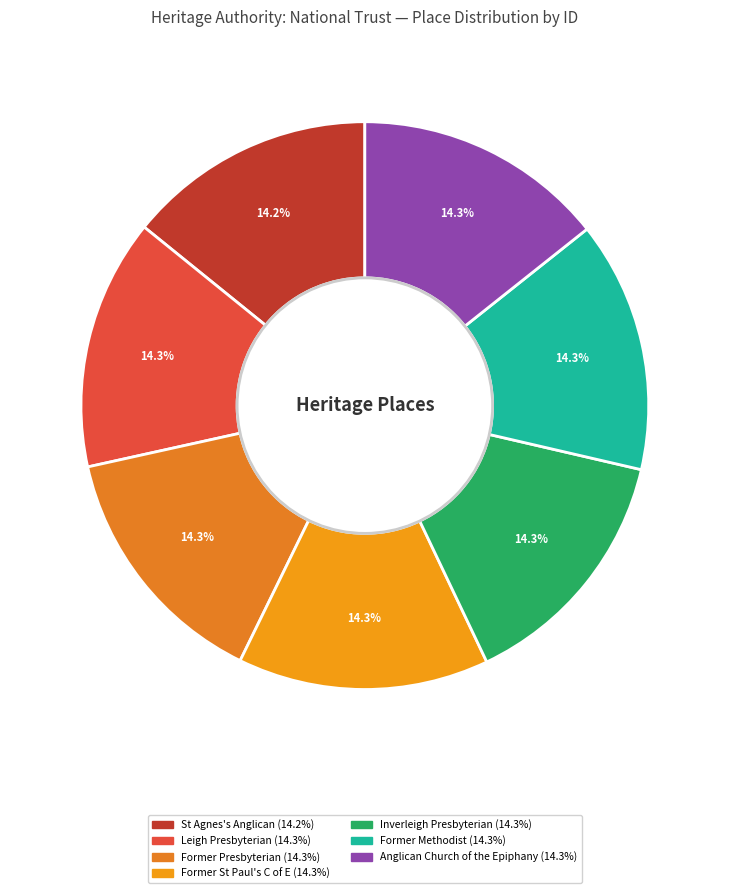

Is there any slice that represents more than half of the pie?

No